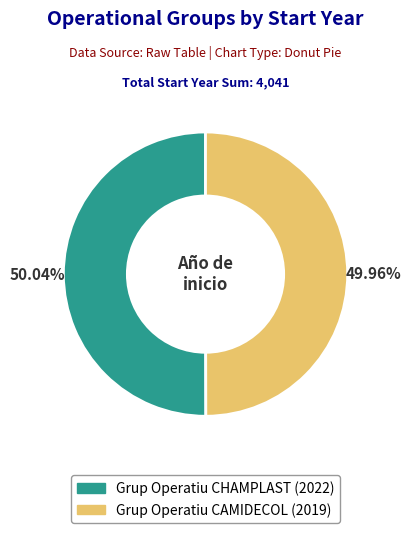

Approximately how many times larger is the value at Grup Operatiu CHAMPLAST compared to Grup Operatiu CAMIDECOL?

1.0